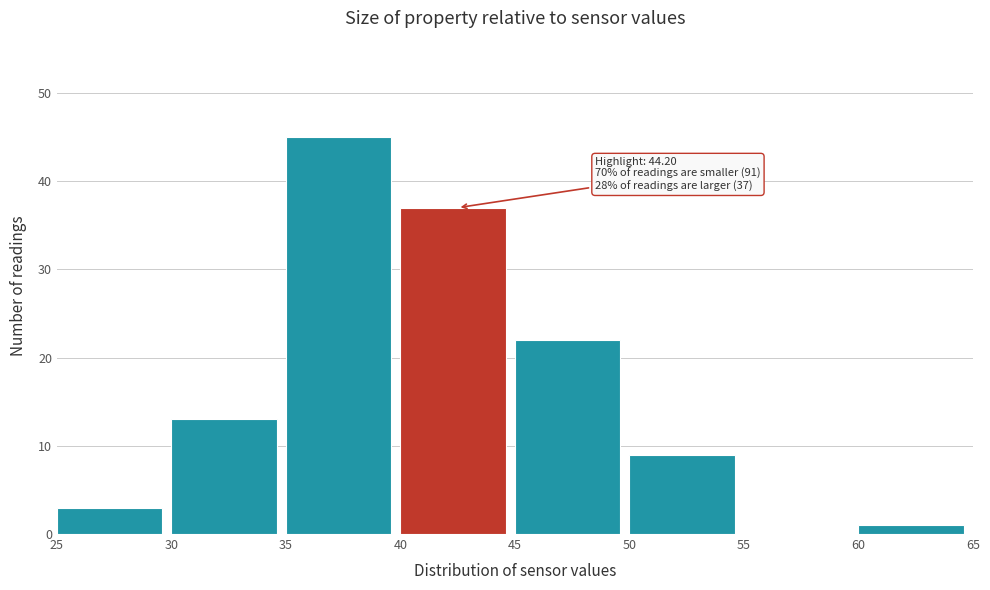

Over which range of the x-axis is the bar tallest?

35 to 40